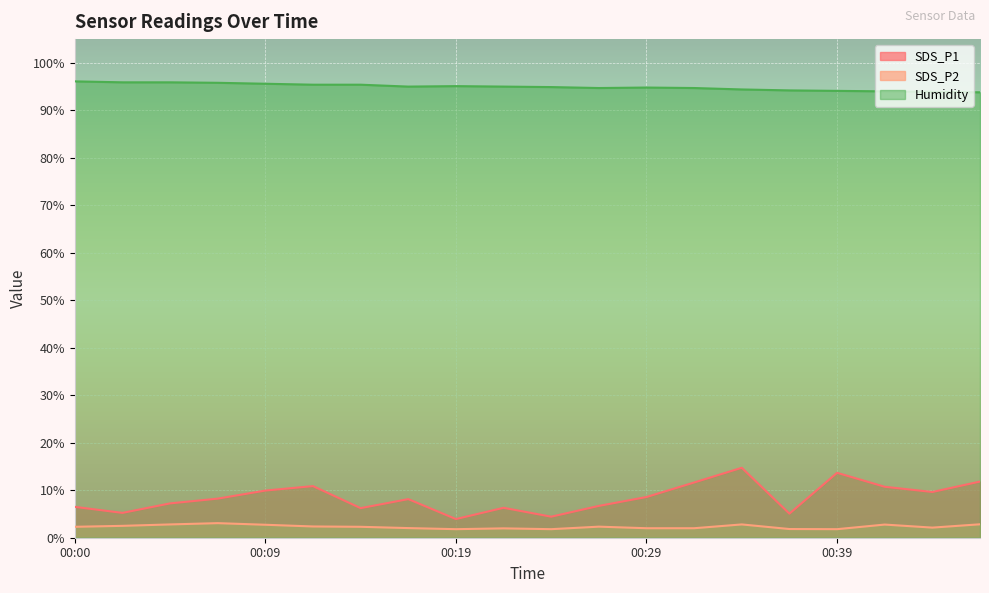

How many lines are shown in the chart?

3